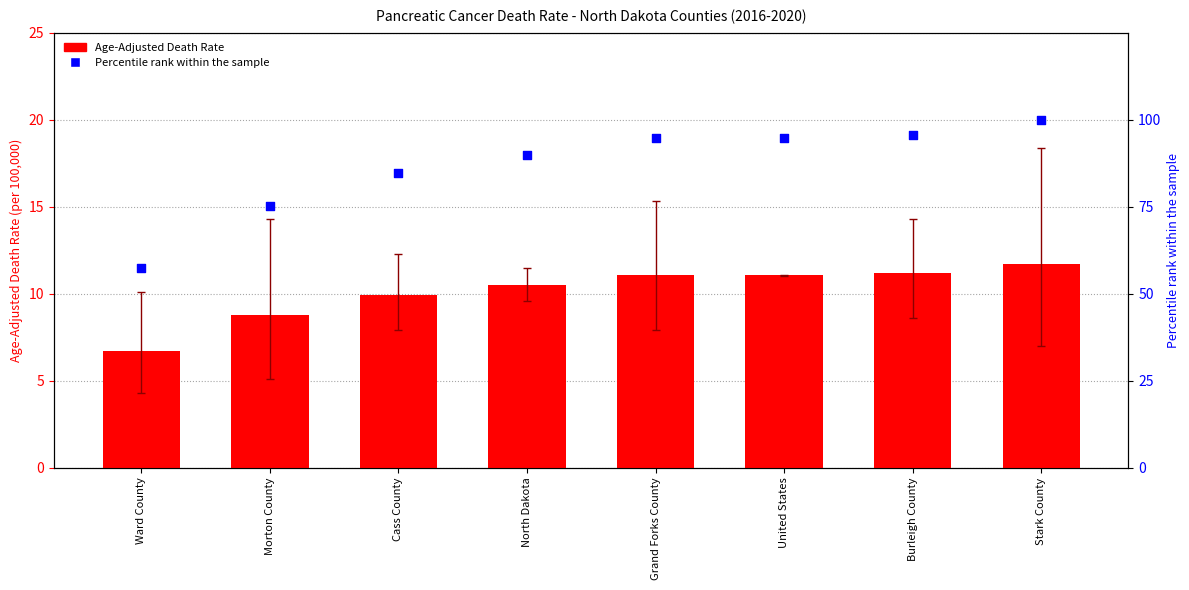

Which series contains the highest Y value?

Percentile rank within sample